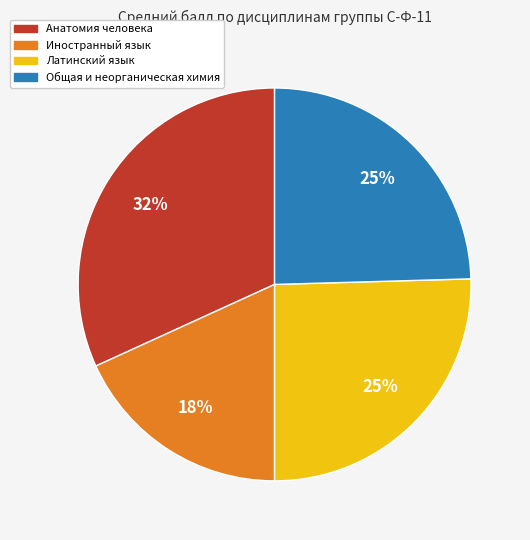

To the nearest percent, what is the average slice percentage?

25%